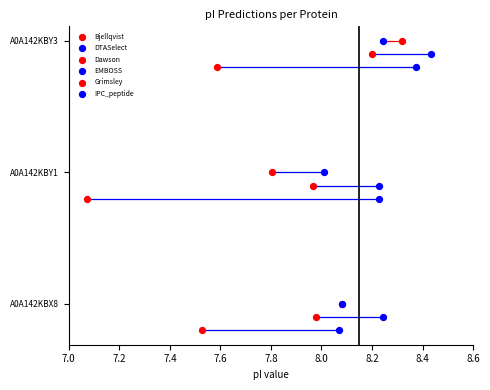

At which category is the sum across all series the highest?

A0A142KBY3